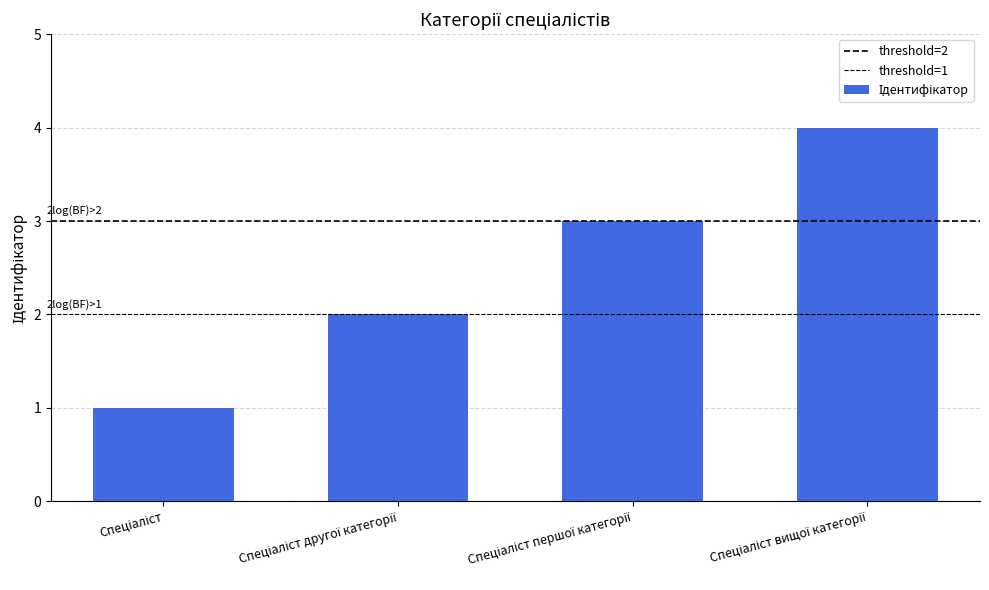

What is the change in value from Спеціаліст другої категорії to Спеціаліст першої категорії?

+1